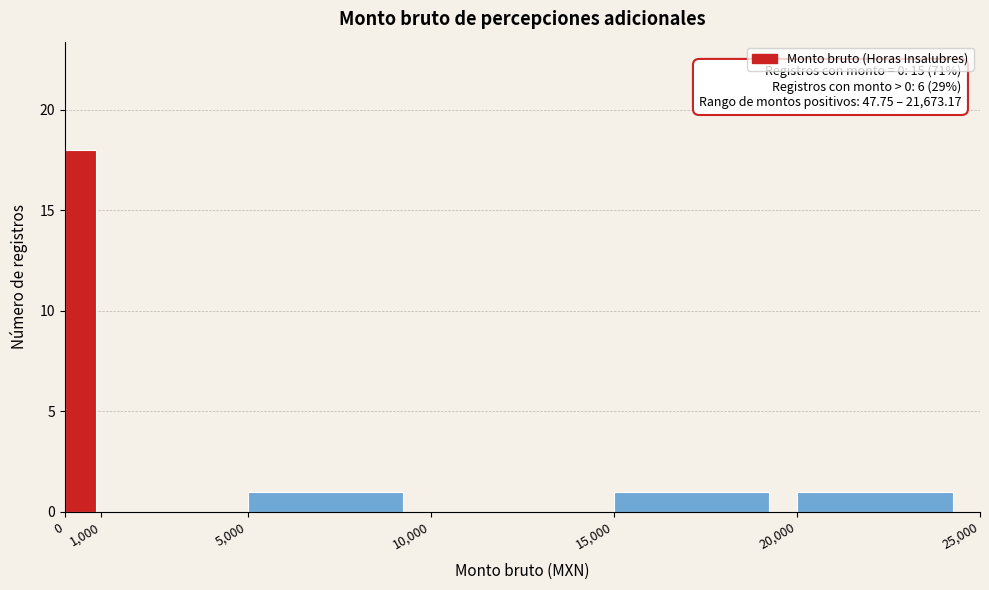

Over which range of the x-axis is the bar tallest?

0 to 1,000